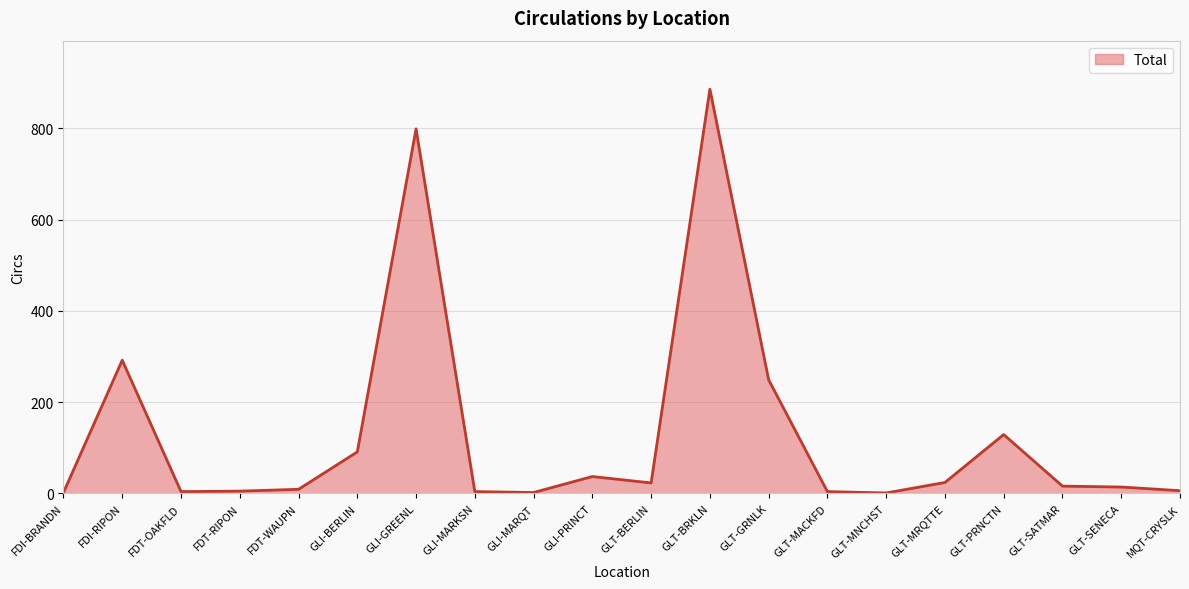

Is it true that the value at GLT-PRNCTN is 181?

False